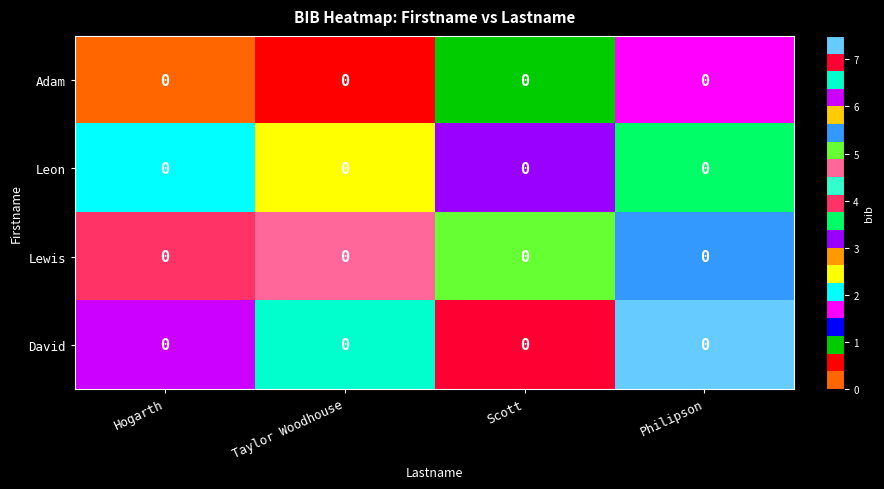

Between Hogarth and Scott, which is larger?

Scott